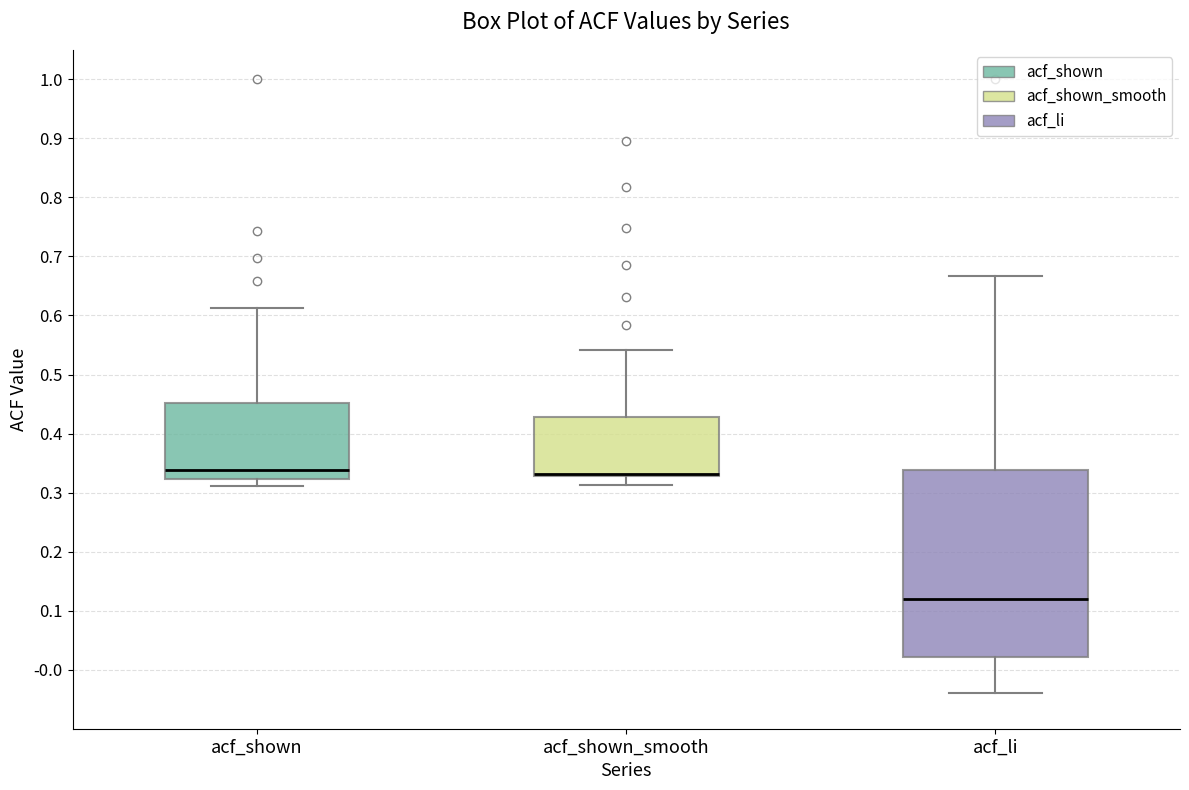

Comparing the boxes themselves (not the whiskers), which one is the tallest?

acf_li